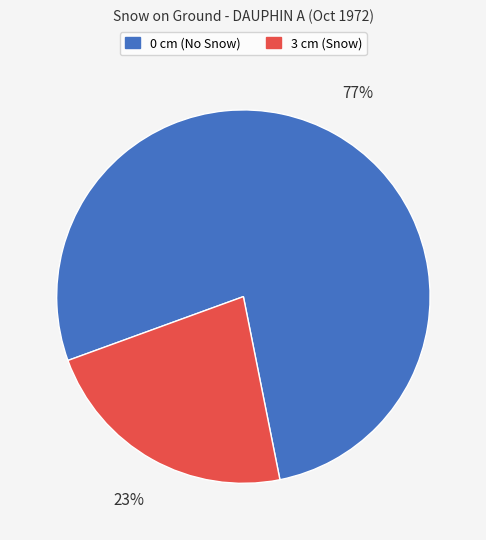

How many segments does this pie chart have?

2